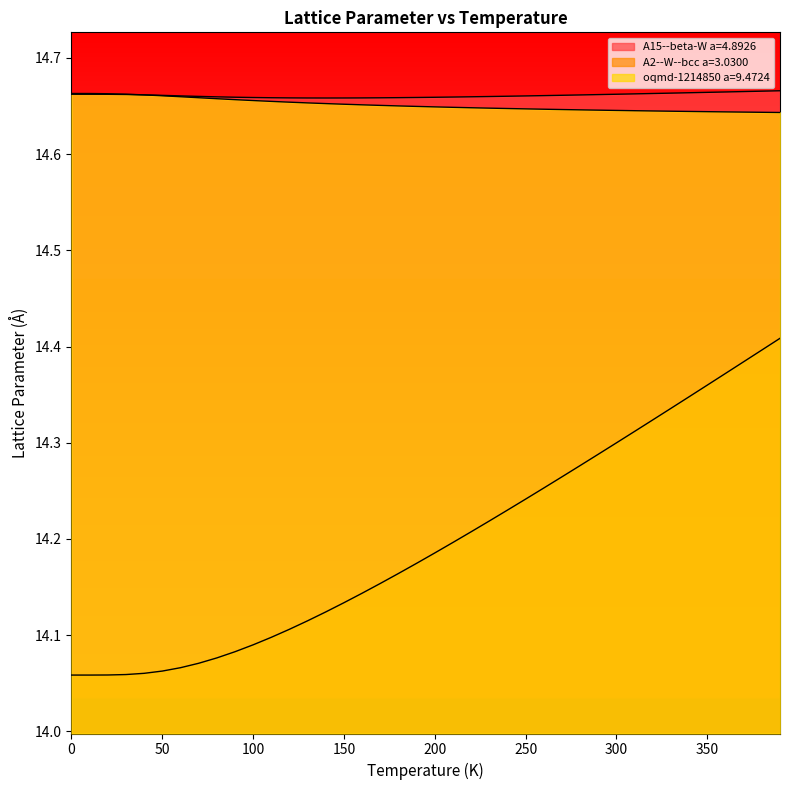

What is the sum of the A2--W--bcc a=3.0300 values at 330.0 and 230.0?

28.6